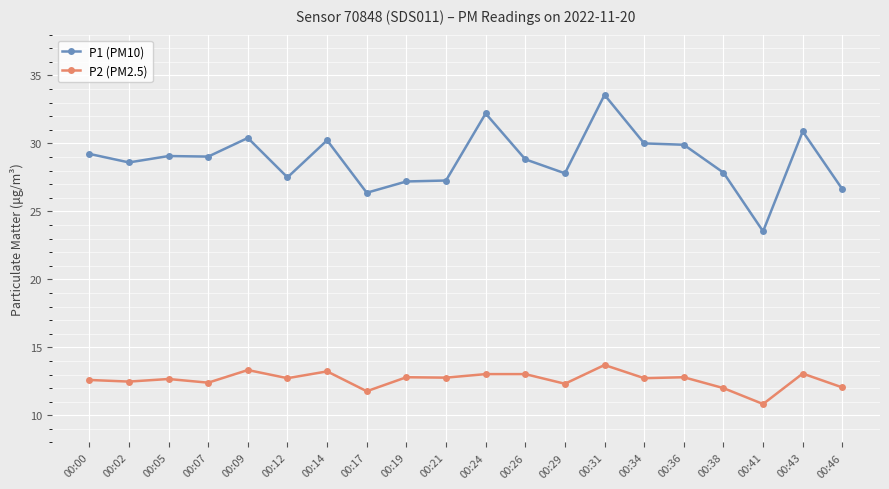

What are all the series names shown in the legend?

P1 (PM10), P2 (PM2.5)